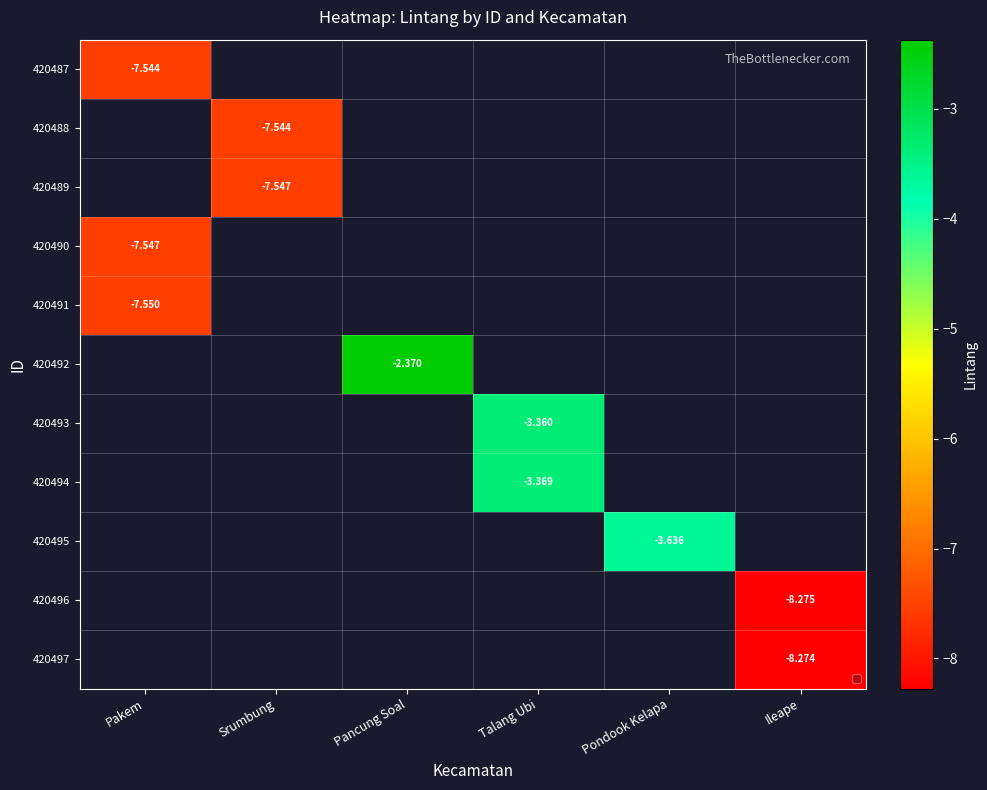

What is the smallest value displayed?

-8.3